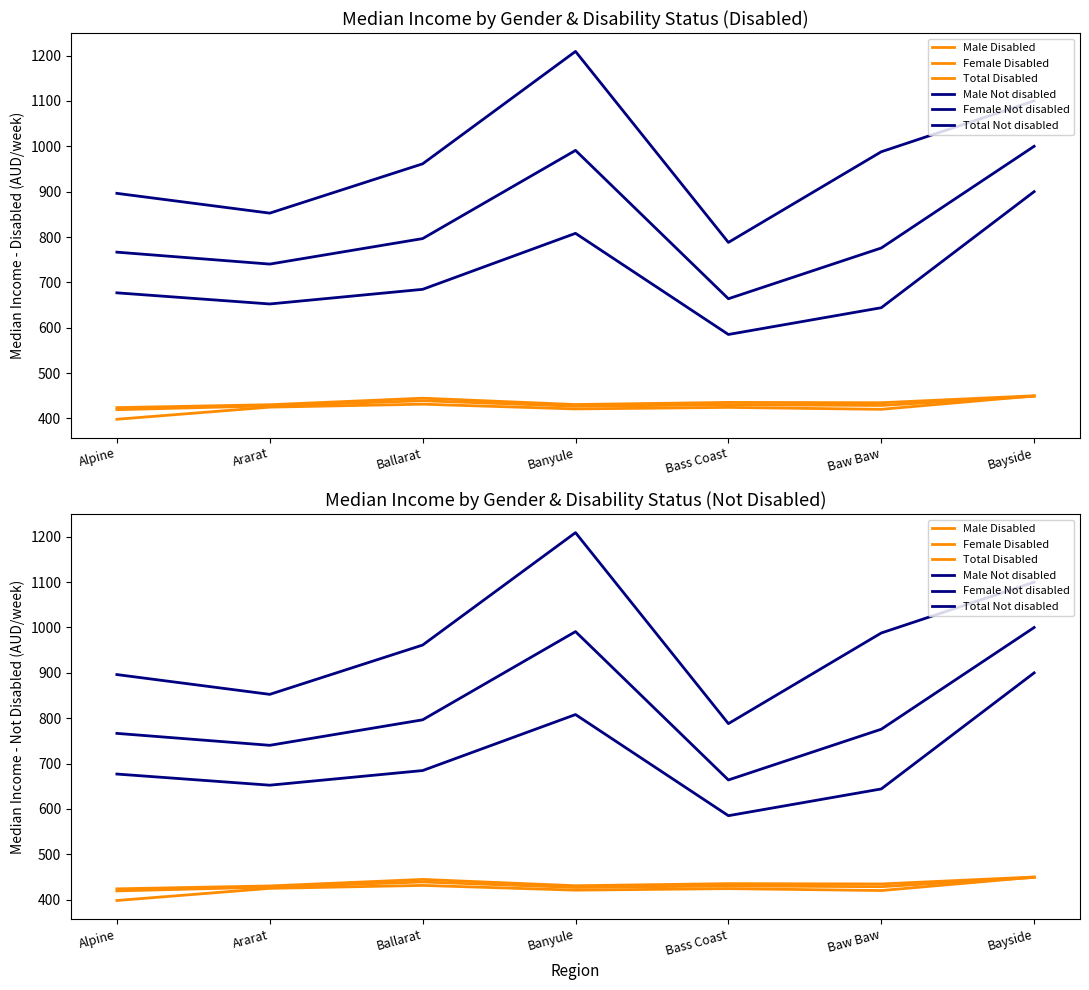

Reading left to right, list all the values displayed in this chart.

Male Disabled: Alpine=398.2	Ararat=425.0	Ballarat=431.5	Banyule=421.0	Bass Coast=424.4	Baw Baw=420.2	Bayside=449.7
Female Disabled: Alpine=423.9	Ararat=430.3	Ballarat=444.7	Banyule=430.8	Bass Coast=435.4	Baw Baw=434.7	Bayside=450.0
Total Disabled: Alpine=419.4	Ararat=427.8	Ballarat=439.1	Banyule=427.0	Bass Coast=430.2	Baw Baw=428.7	Bayside=449.0
Male Not disabled: Alpine=896.2	Ararat=852.6	Ballarat=961.3	Banyule=1209.1	Bass Coast=788.1	Baw Baw=987.9	Bayside=1100.0
Female Not disabled: Alpine=677.0	Ararat=652.4	Ballarat=684.7	Banyule=808.1	Bass Coast=585.2	Baw Baw=644.1	Bayside=900.0
Total Not disabled: Alpine=766.6	Ararat=740.3	Ballarat=796.5	Banyule=991.0	Bass Coast=663.9	Baw Baw=775.8	Bayside=1000.0